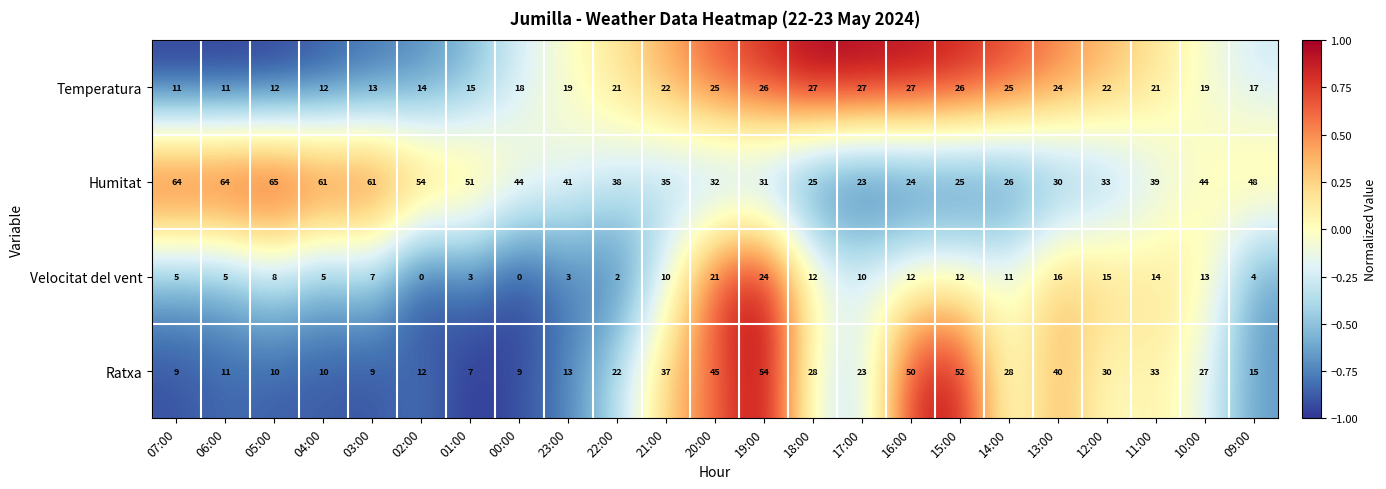

List the series in order of their overall mean, lowest first.

Velocitat del vent, Temperatura, Ratxa, Humitat